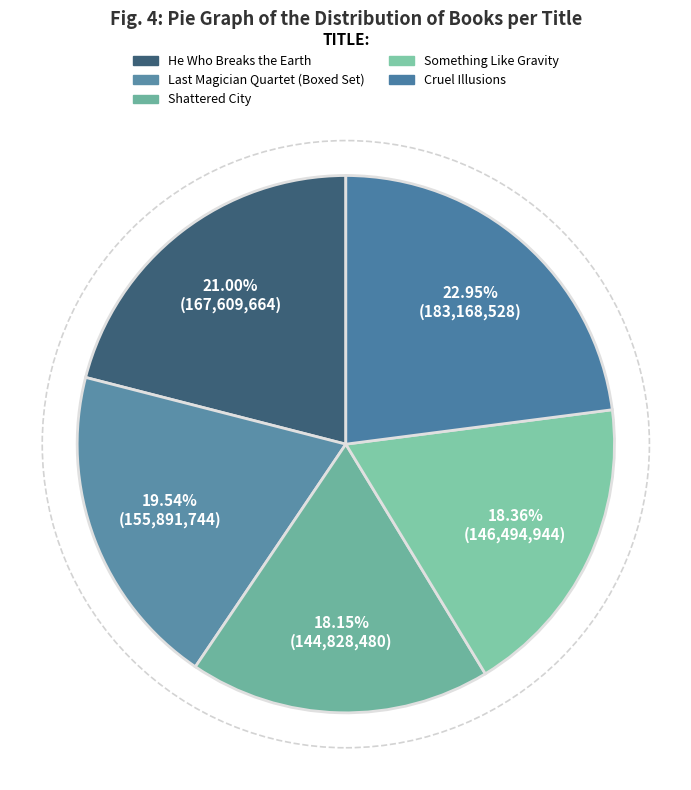

Which has a higher value, Shattered City or Something Like Gravity?

Something Like Gravity